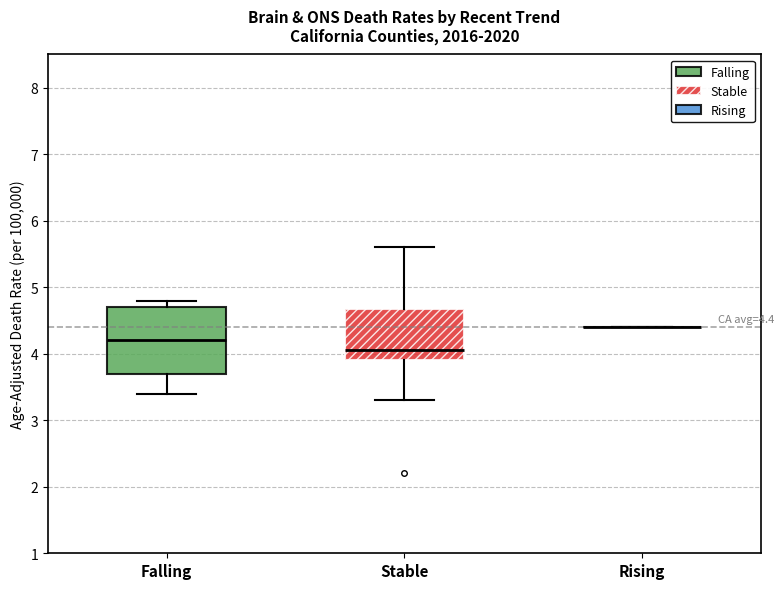

Comparing the boxes themselves (not the whiskers), which one is the tallest?

Falling